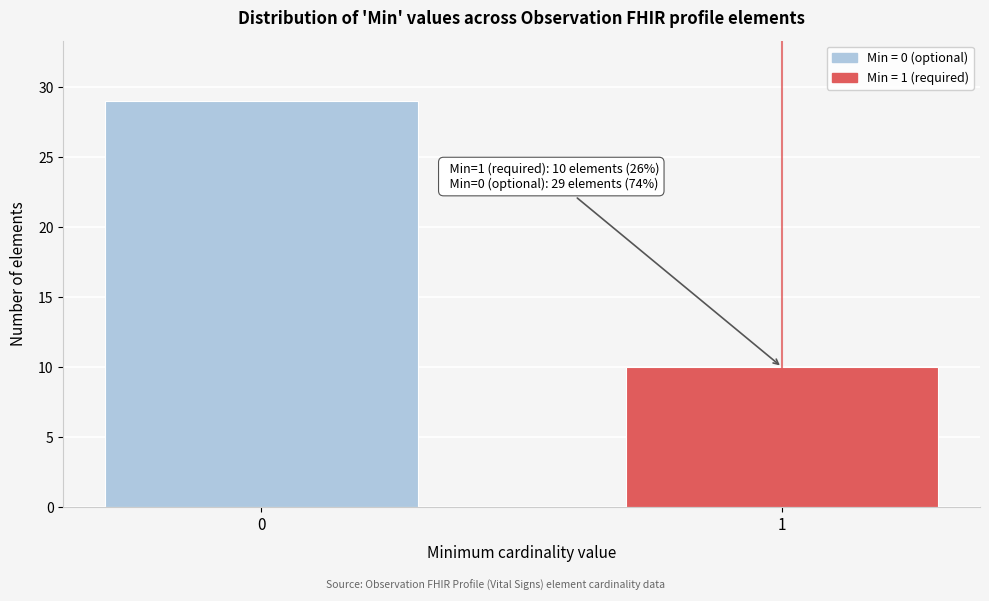

Reading right to left, transcribe all the data shown in this chart.

10	29